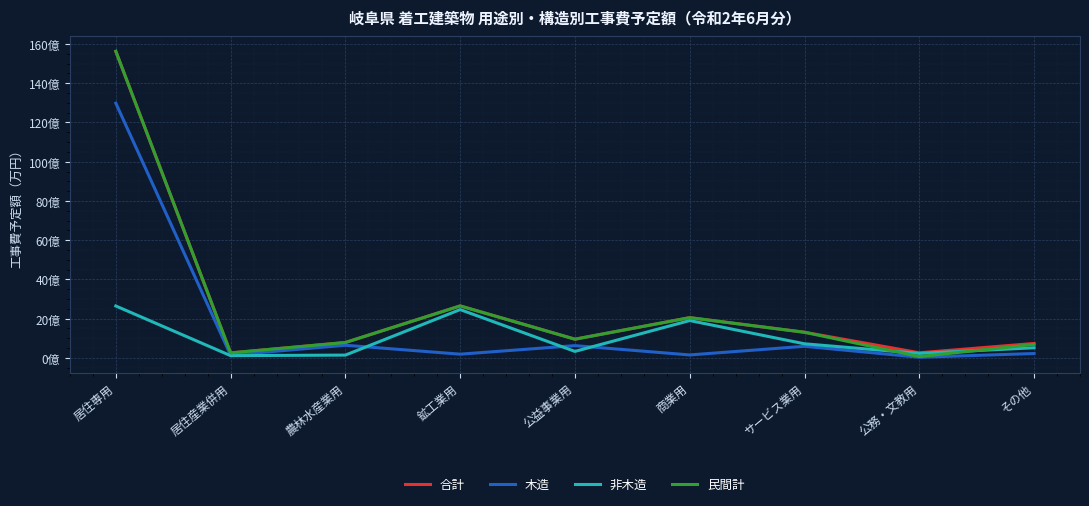

At 商業用, list the series in order from largest to smallest.

合計, 民間計, 非木造, 木造